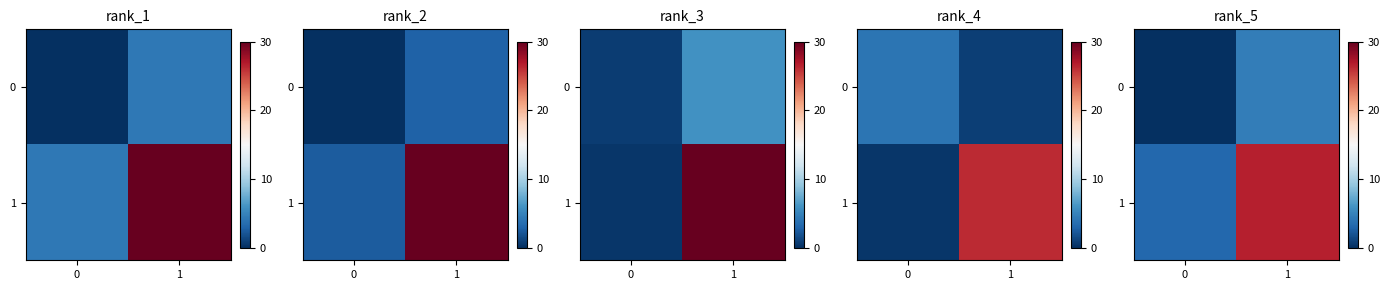

Read the 1 value at 1.

26.7